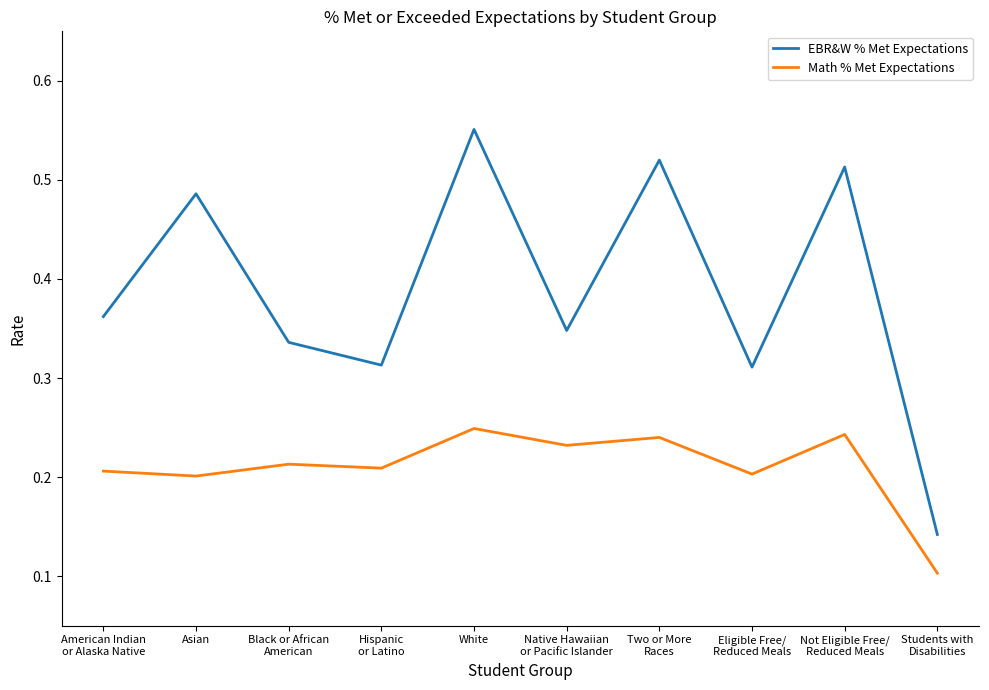

Which series has the widest spread of values?

EBR&W % Met Expectations